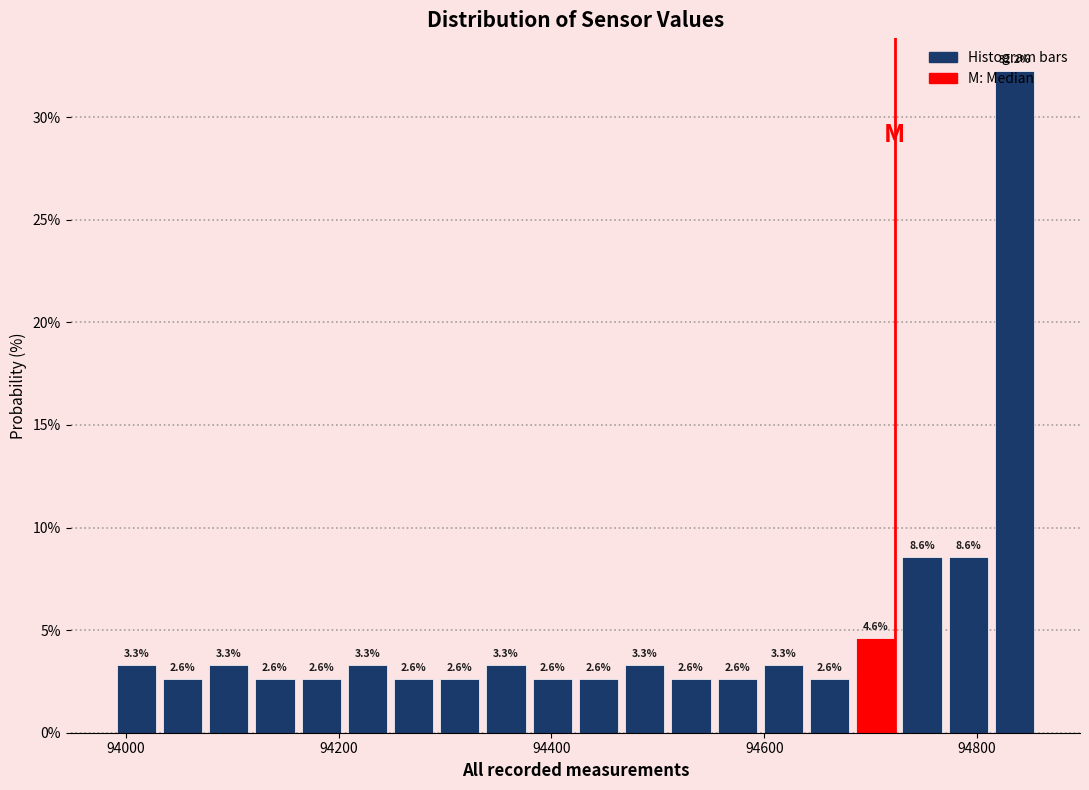

Around what value on the x-axis is the tallest bar? Give the approximate position of its centre, as read against the axis.

94840